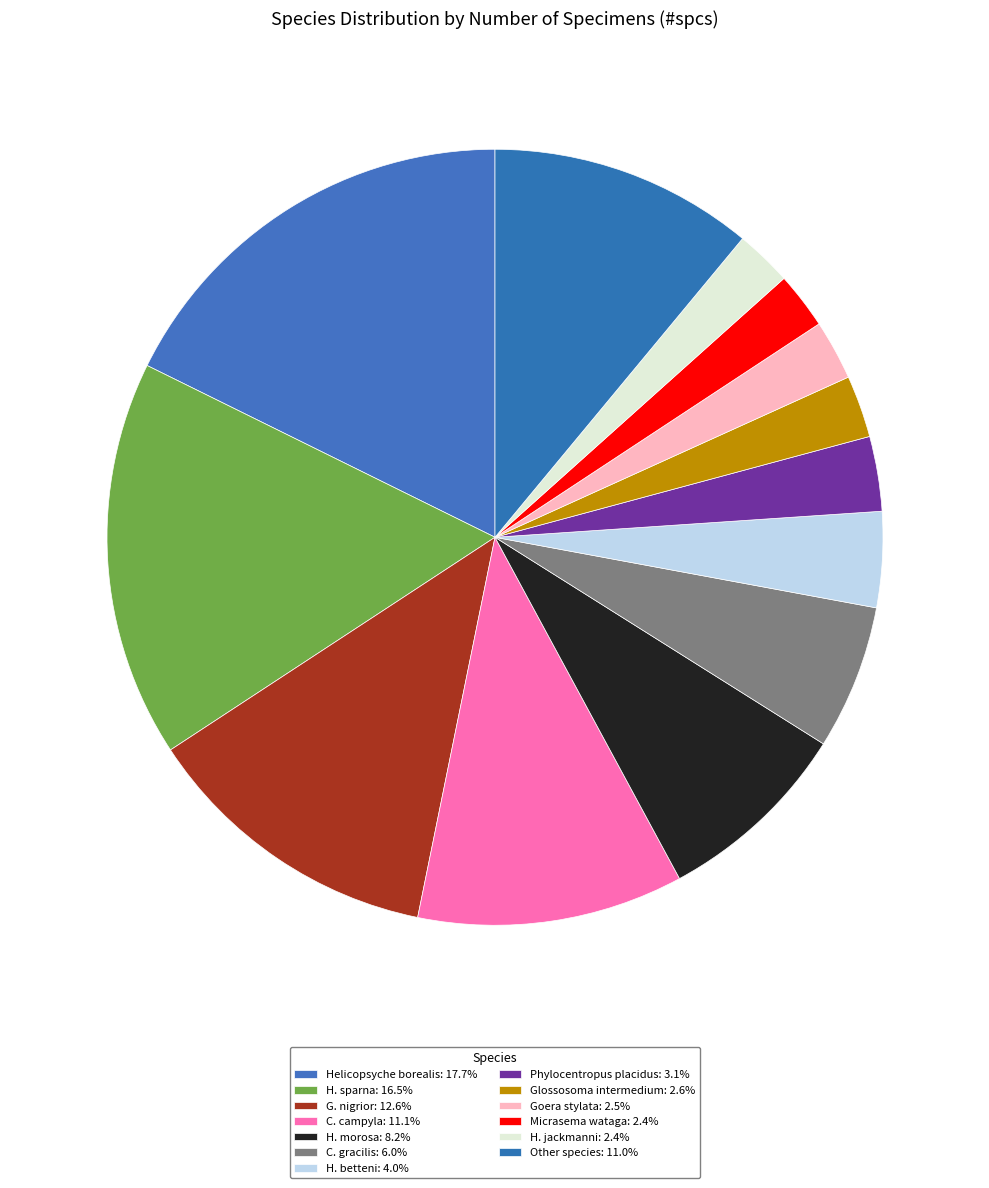

How many slices are in this pie chart?

13